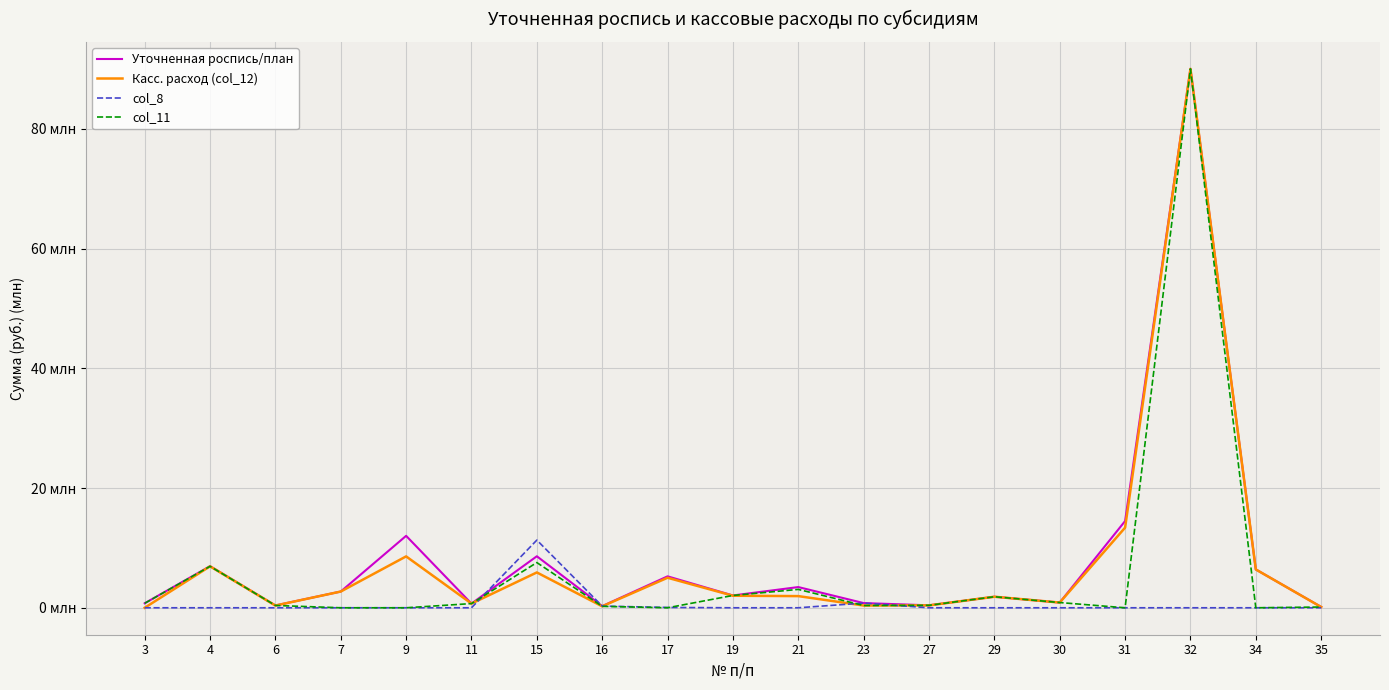

What are all the series names shown in the legend?

Уточненная роспись/план, Касс. расход (col_12), col_8, col_11